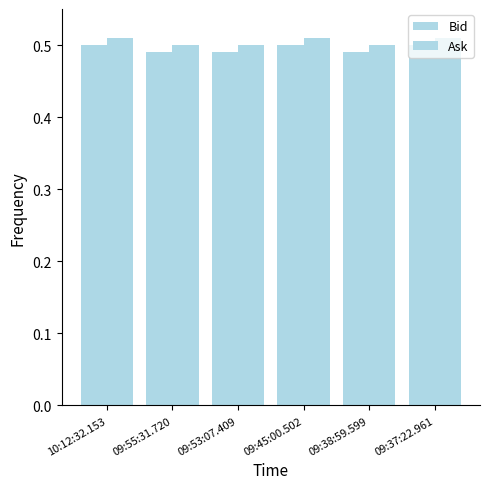

What is the value of the Ask bar at the 4th from the left?

0.5